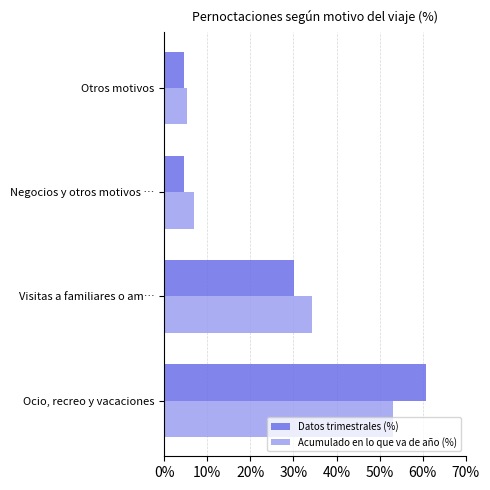

What is the difference between the maximum and minimum values in the Datos trimestrales (%) series?

56.3